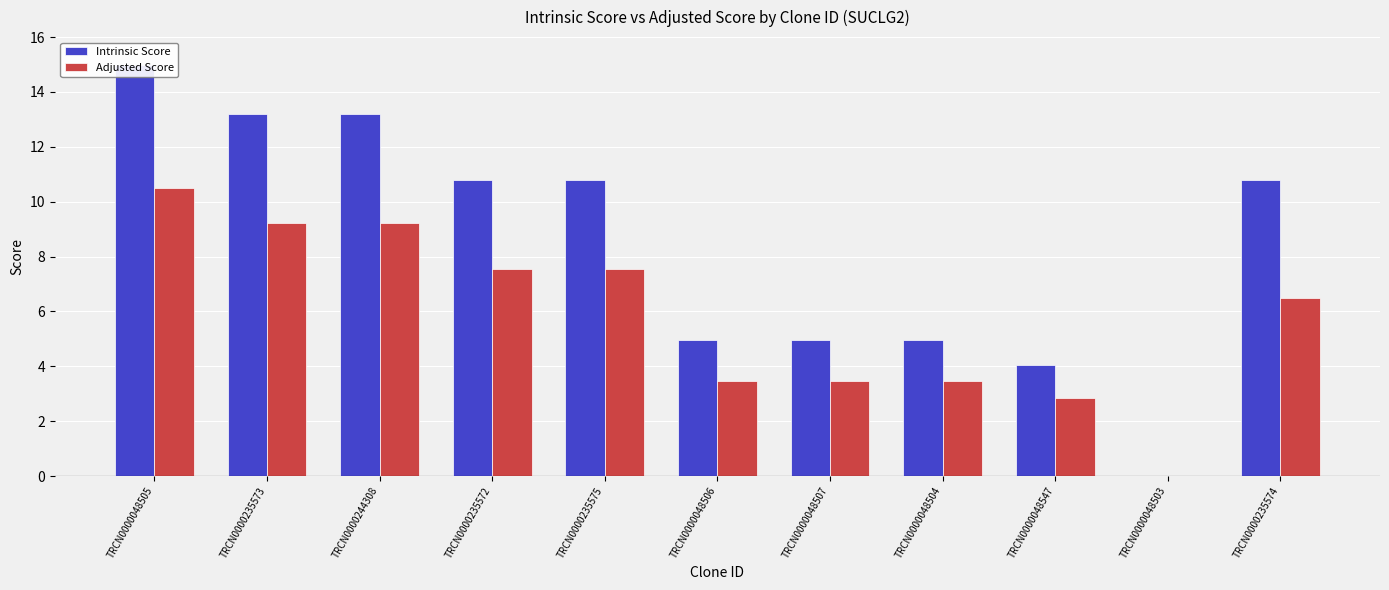

Reading left to right, transcribe all the data shown in this chart.

Intrinsic Score: 15.0	13.2	13.2	10.8	10.8	5.0	5.0	5.0	4.0	0.0	10.8
Adjusted Score: 10.5	9.2	9.2	7.6	7.6	3.5	3.5	3.5	2.8	0.0	6.5